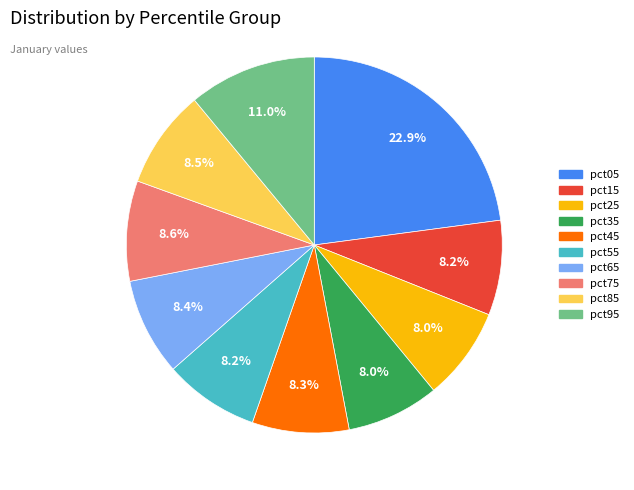

Does any single category account for the majority?

No